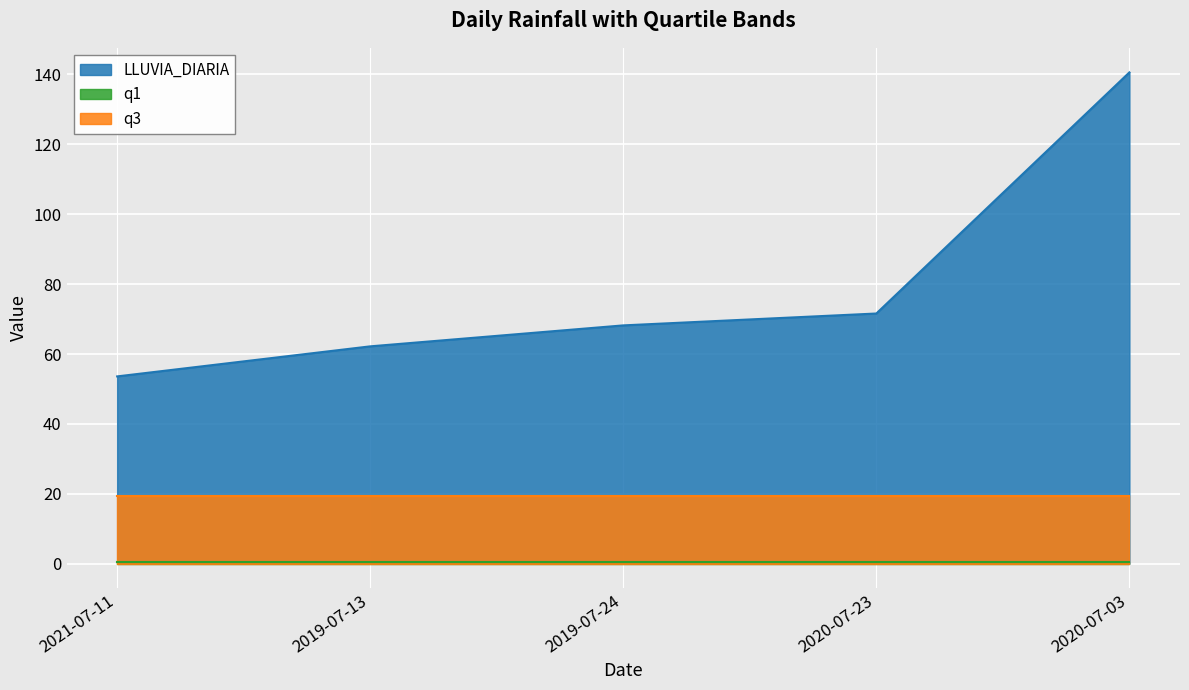

True or false: q3 has more than 2 interior local peaks.

False